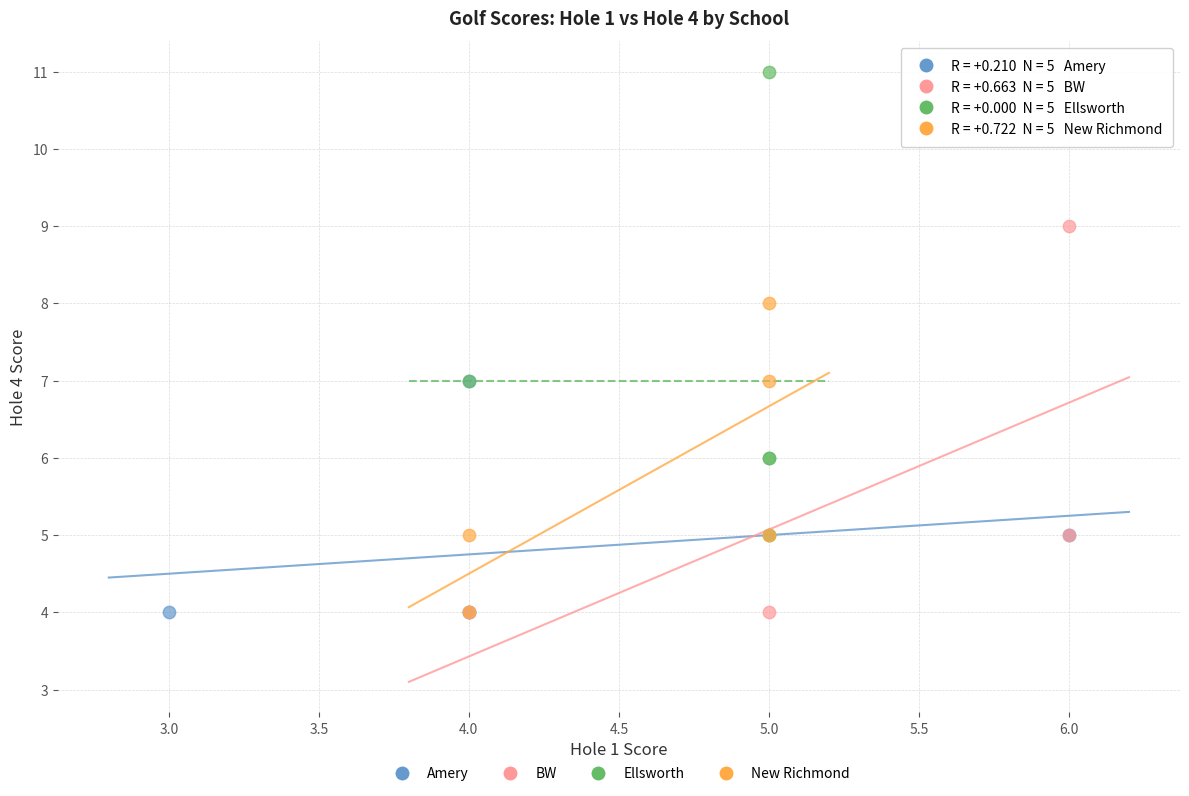

Which series reaches the maximum Y coordinate?

Ellsworth